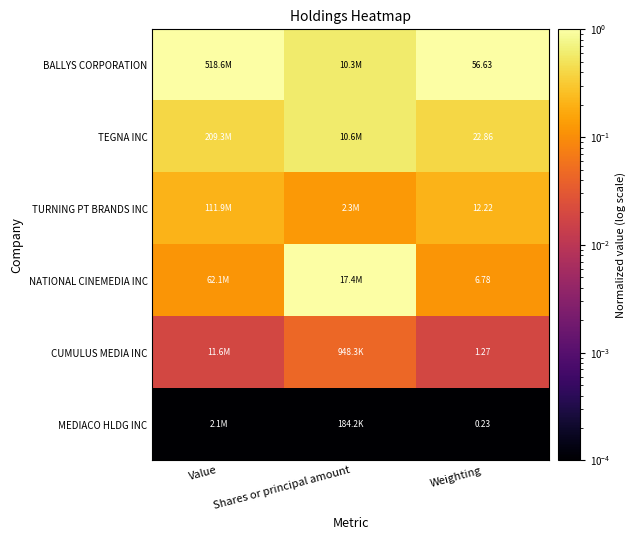

Rank the series at Weighting from highest to lowest value.

BALLYS CORPORATION, TEGNA INC, TURNING PT BRANDS INC, NATIONAL CINEMEDIA INC, CUMULUS MEDIA INC, MEDIACO HLDG INC